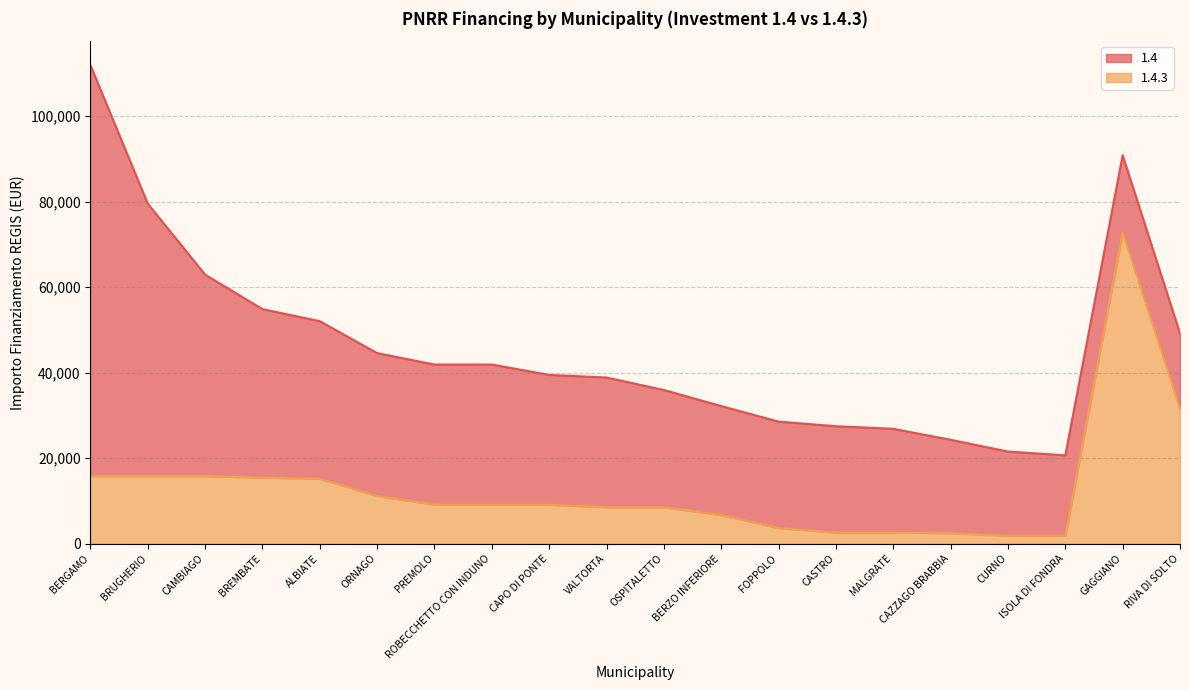

What is the difference between the second highest and second lowest values in the 1.4.3 (line) series?

29743